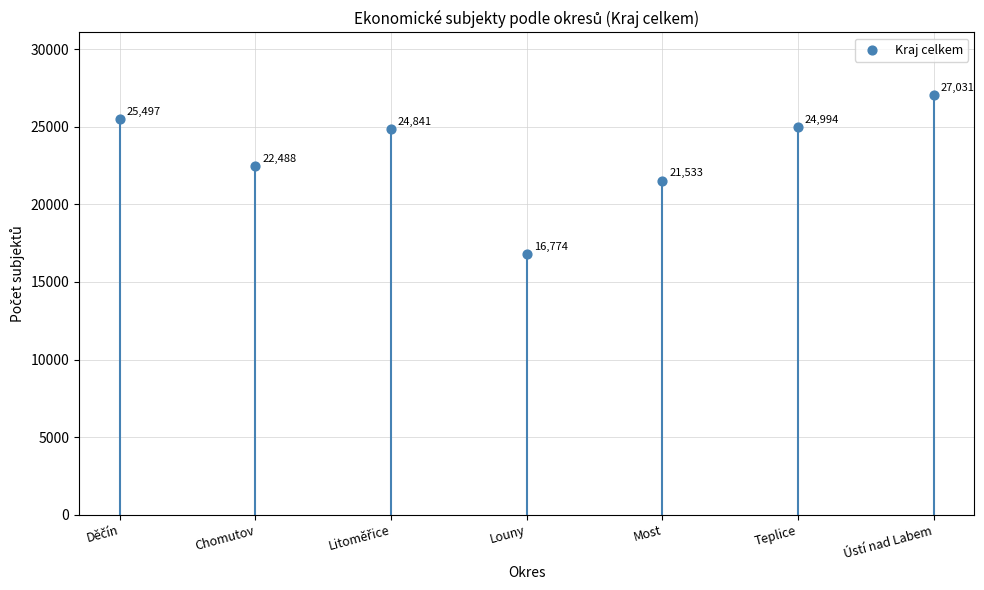

What is the average Y value?

23308